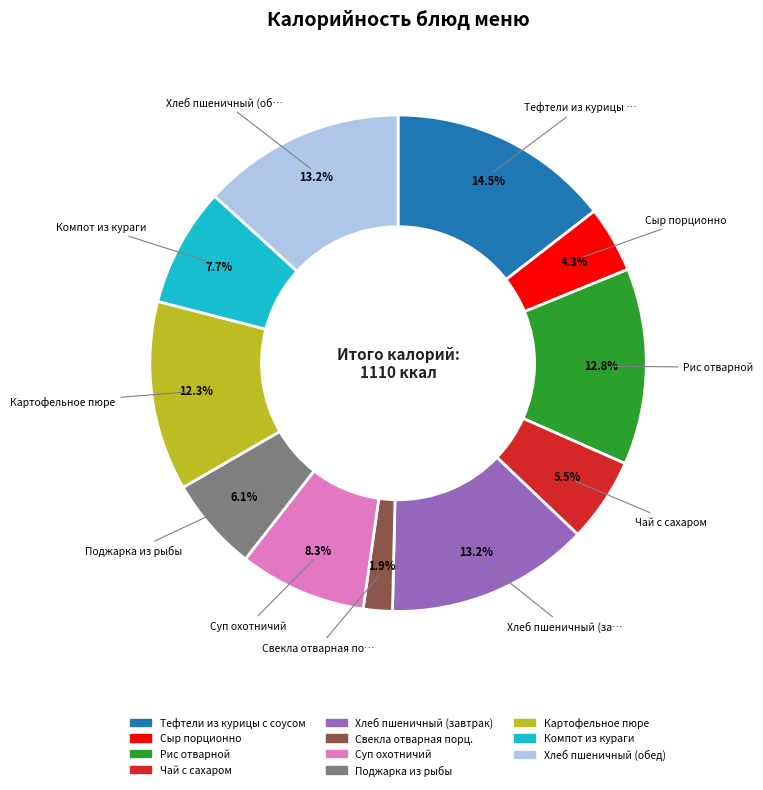

Which has a higher value, Тефтели из курицы с соусом or Рис отварной?

Тефтели из курицы с соусом